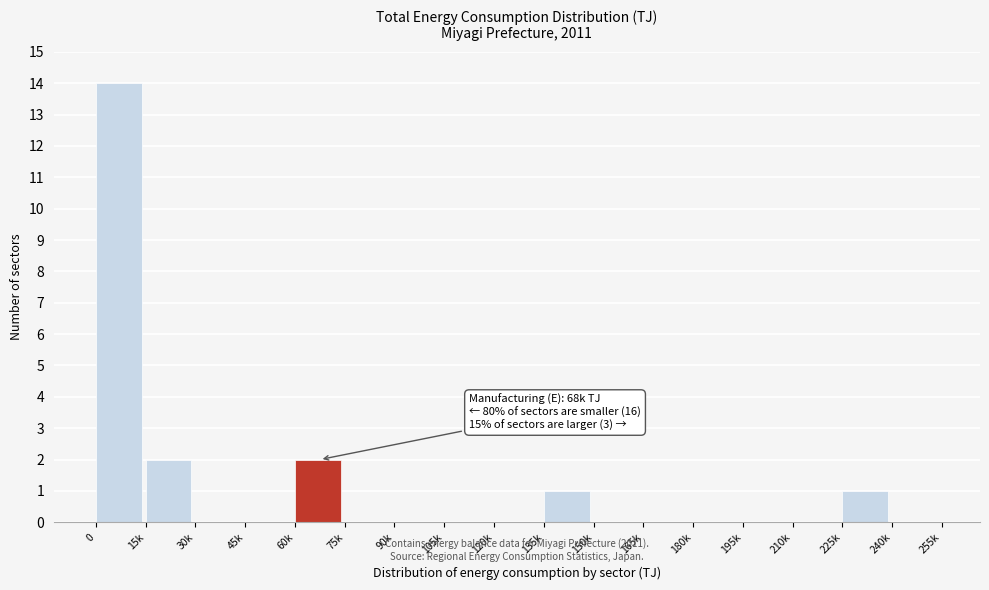

Reading left to right, what are all the values shown in this chart?

0=14	15k=2	30k=0	45k=0	60k=2	75k=0	90k=0	105k=0	120k=0	135k=1	150k=0	165k=0	180k=0	195k=0	210k=0	225k=1	240k=0